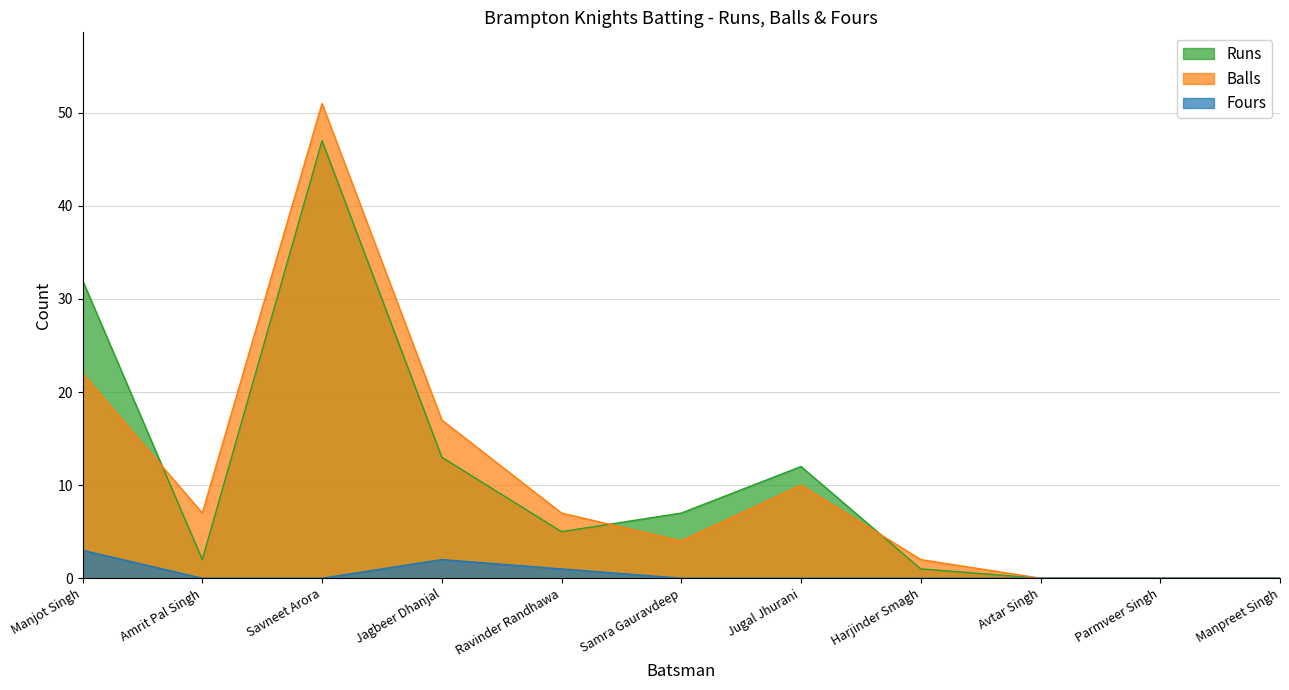

How many lines are shown in the chart?

3